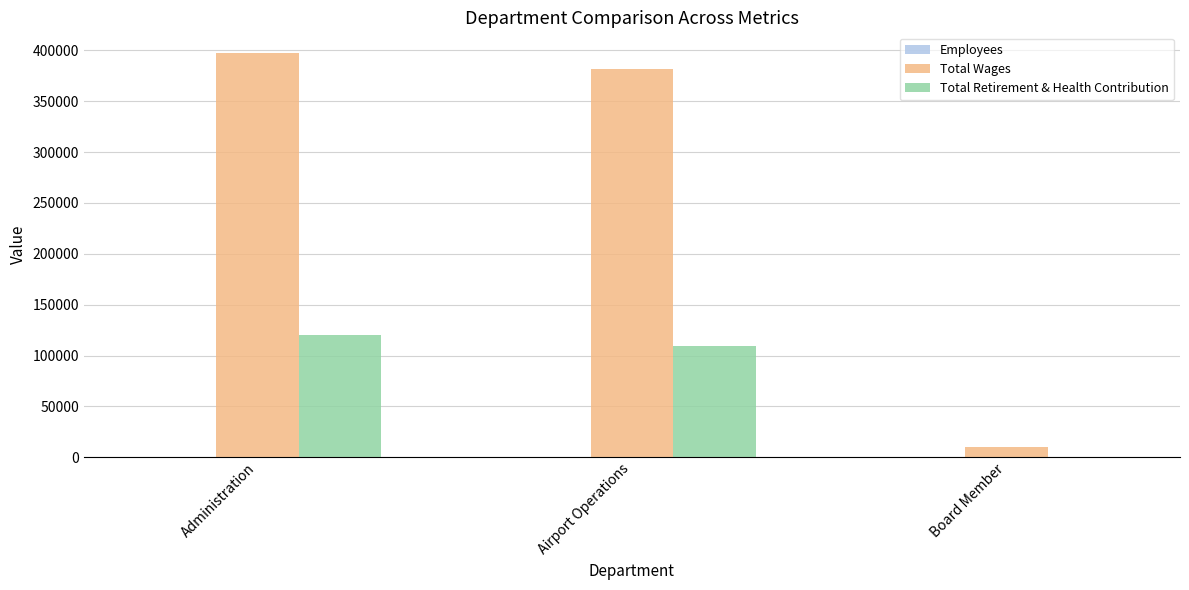

What is the difference between the Total Retirement & Health Contribution values at Airport Operations and Administration?

10442